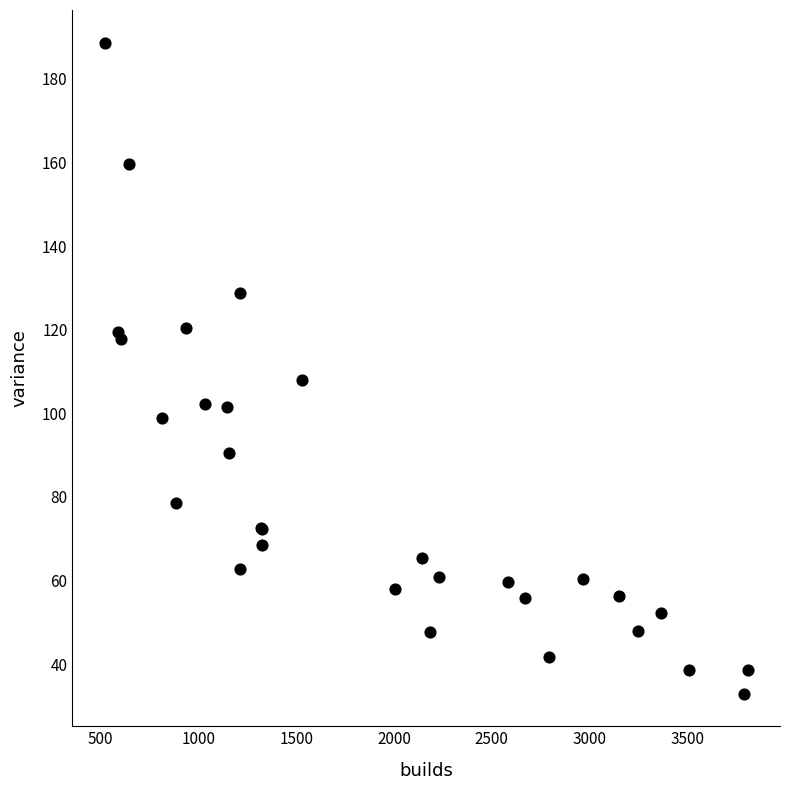

What Y value in the scatter plot is closest to 110?

107.9